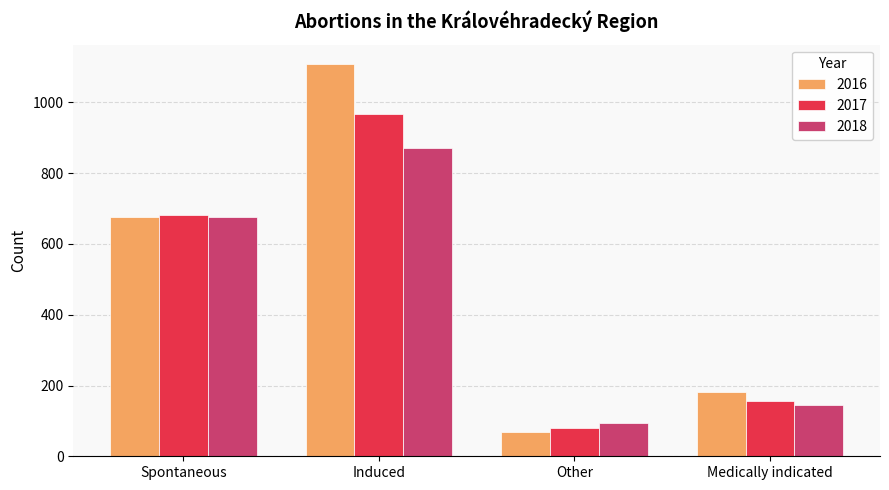

What is the value of the 2017 bar at the 4th from the left?

156